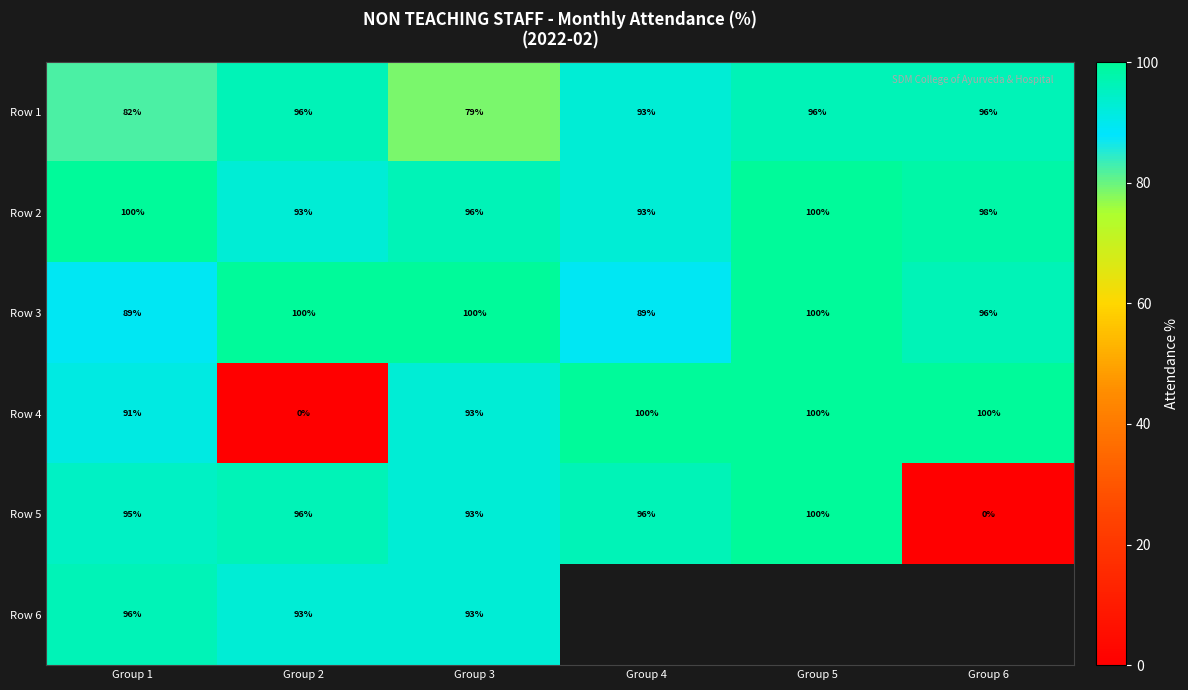

How many values in the Row 5 series are below 96?

3